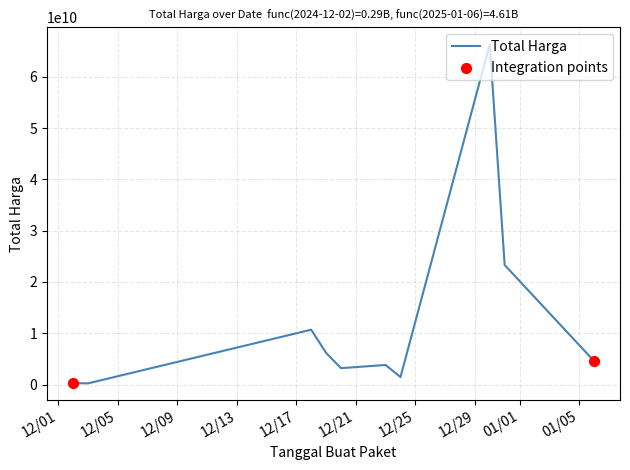

What is the maximum value shown in the chart?

66336128800